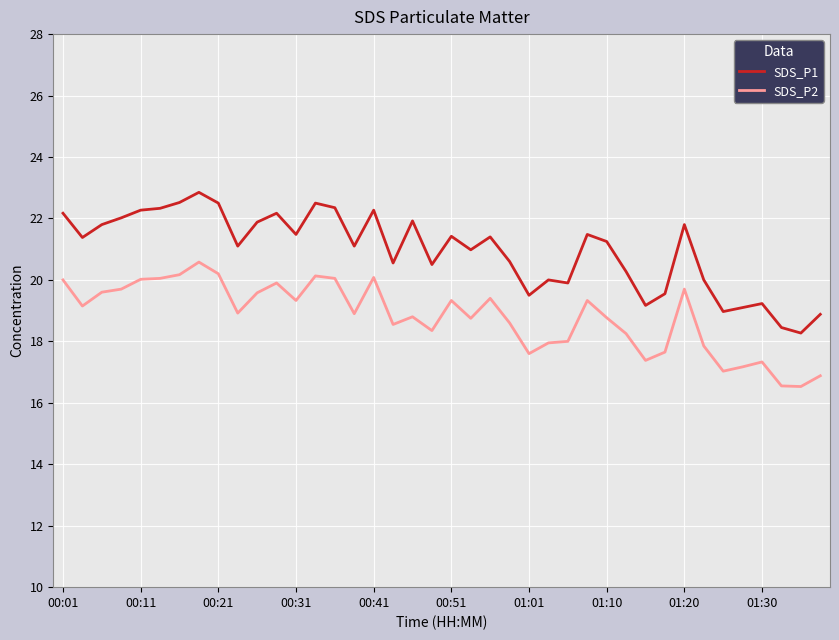

At how many categories does at least one series exceed 16?

40